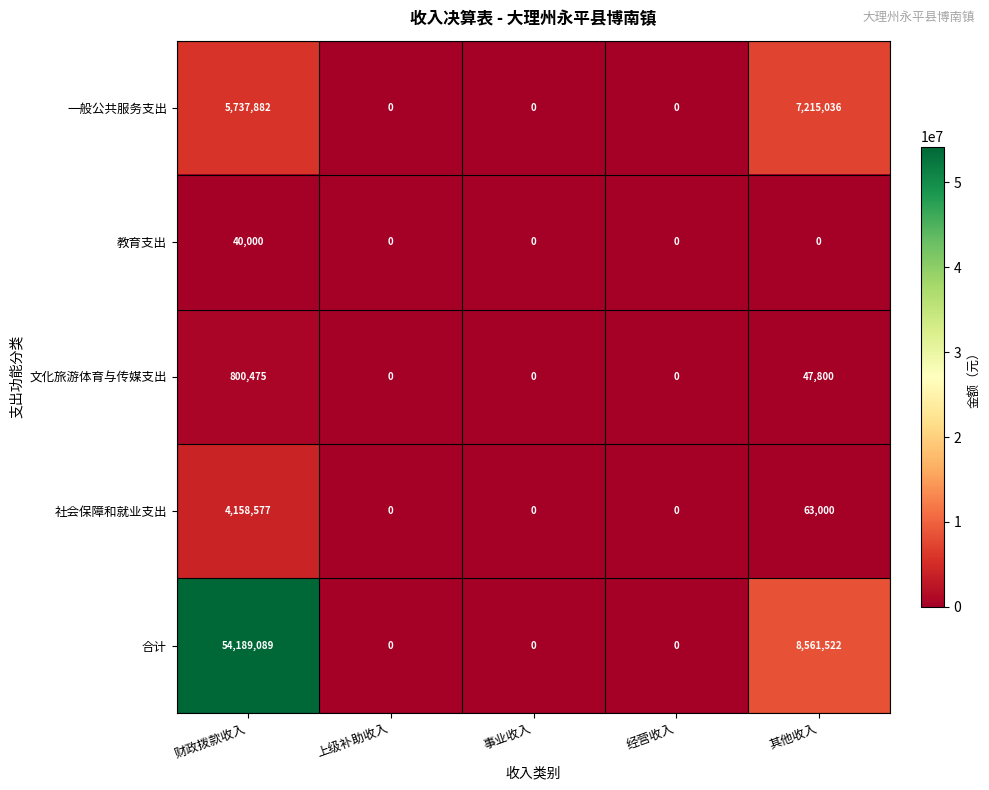

The value of 教育支出 at 上级补助收入 is 0. True or false?

True